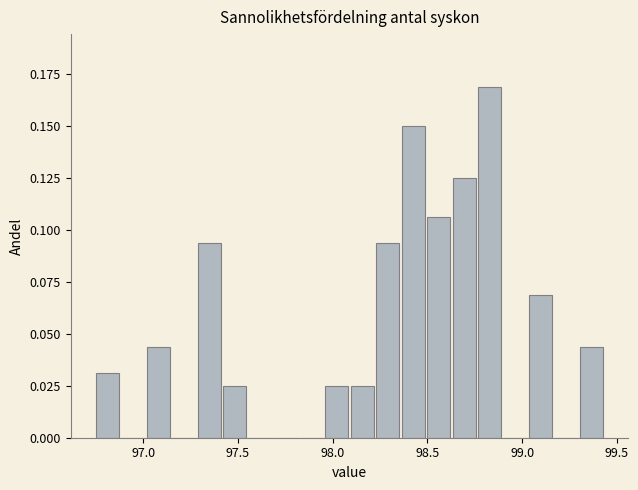

Around what value on the x-axis is the tallest bar? Give the approximate position of its centre, as read against the axis.

98.85